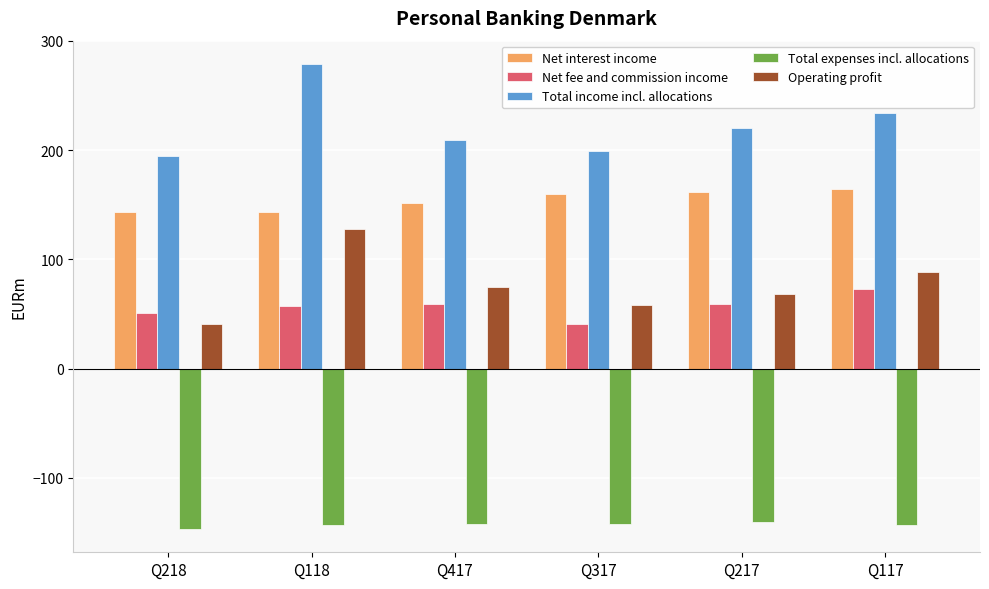

Which series has the widest spread of values?

Operating profit